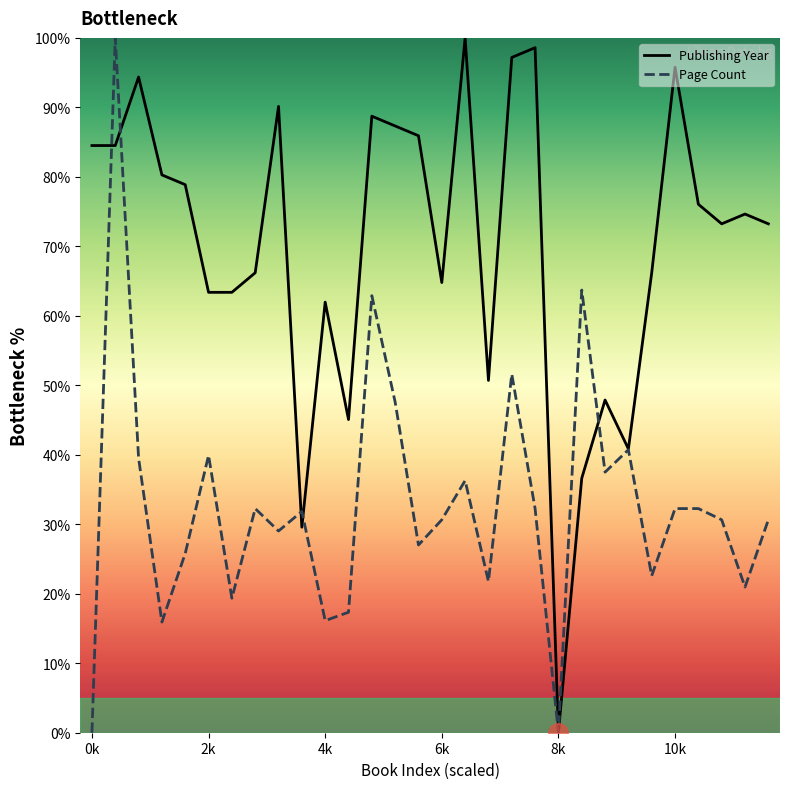

Which category has the highest value across all series?

2019